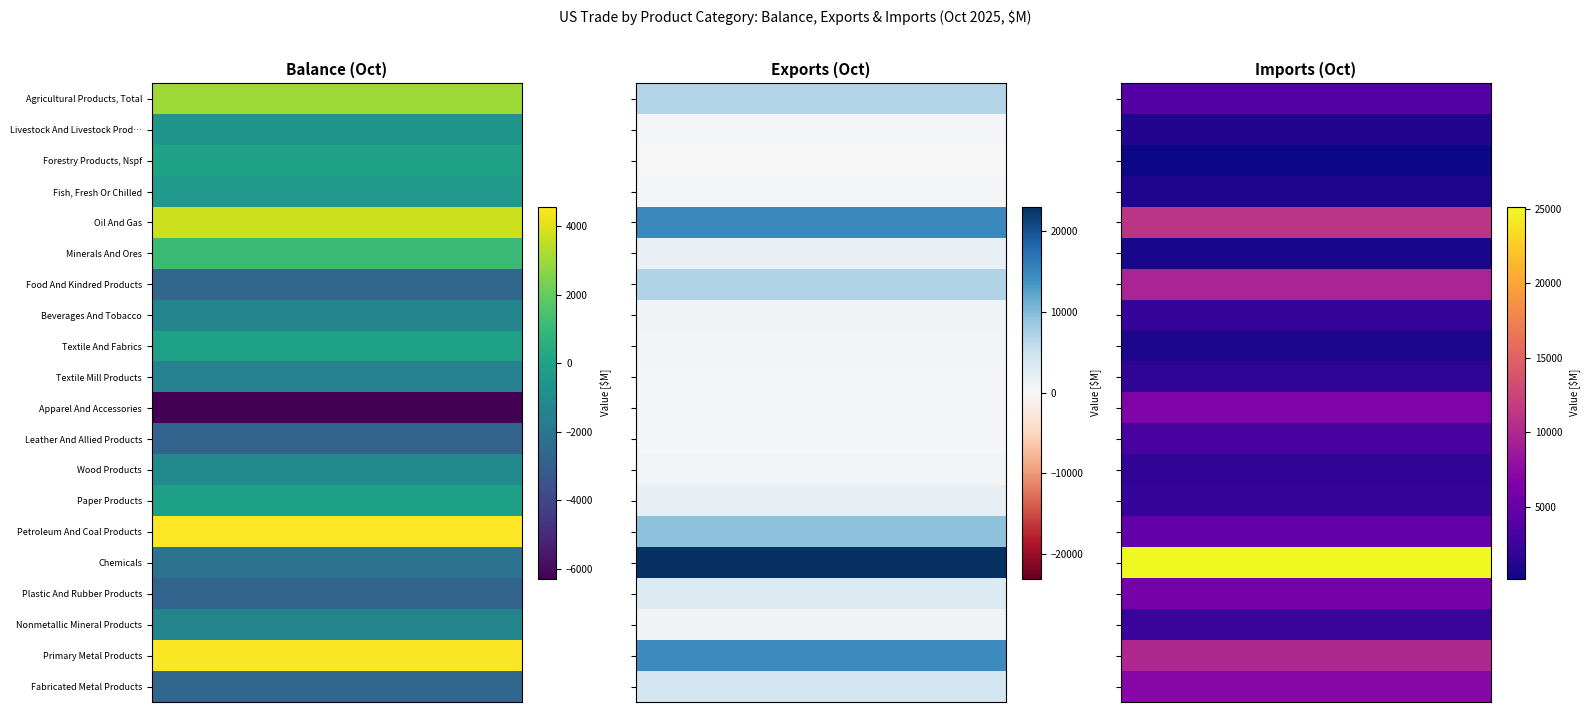

What is the sum of all Primary Metal Products values?

29187.5